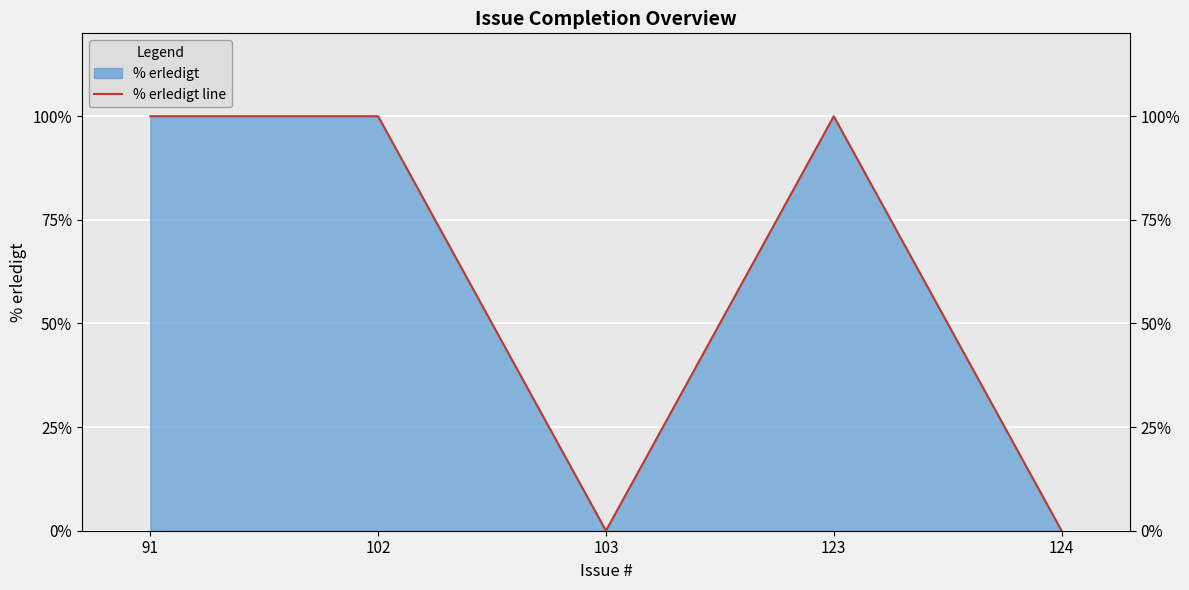

Reading right to left, list all the values displayed in this chart.

0	100	0	100	100